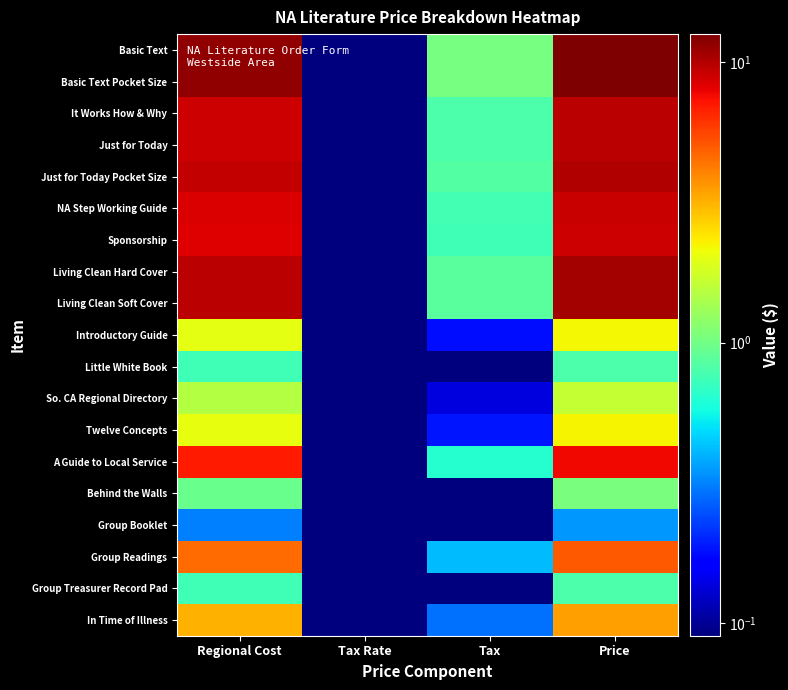

Rank the series at Price from lowest to highest value.

Group Booklet, Little White Book, Group Treasurer Record Pad, Behind the Walls, So. CA Regional Directory, Introductory Guide, Twelve Concepts, In Time of Illness, Group Readings, A Guide to Local Service, Sponsorship, NA Step Working Guide, It Works How & Why, Just for Today, Just for Today Pocket Size, Living Clean Hard Cover, Living Clean Soft Cover, Basic Text, Basic Text Pocket Size